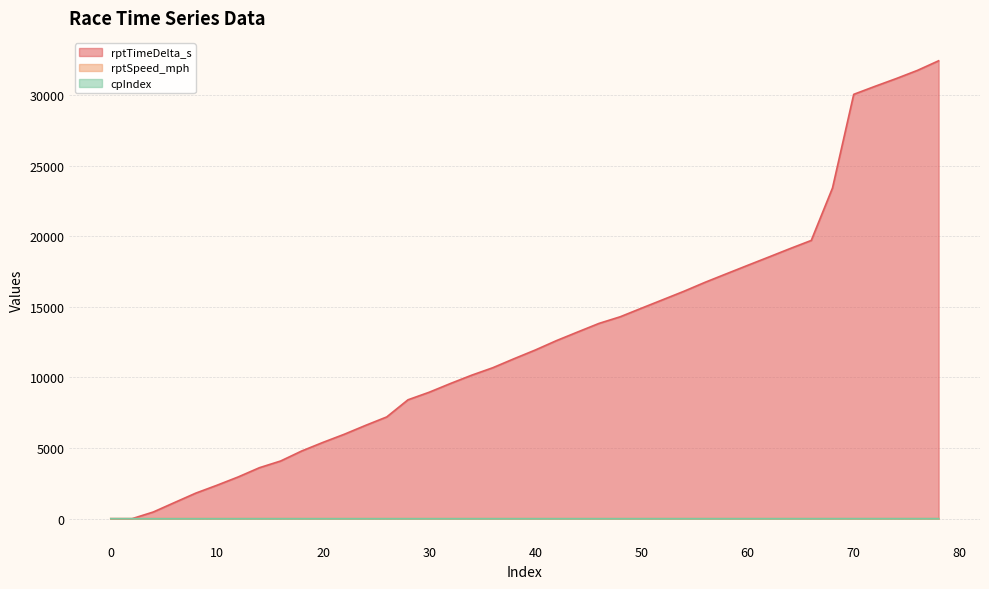

Read the rptSpeed_mph value at 26.

7.6